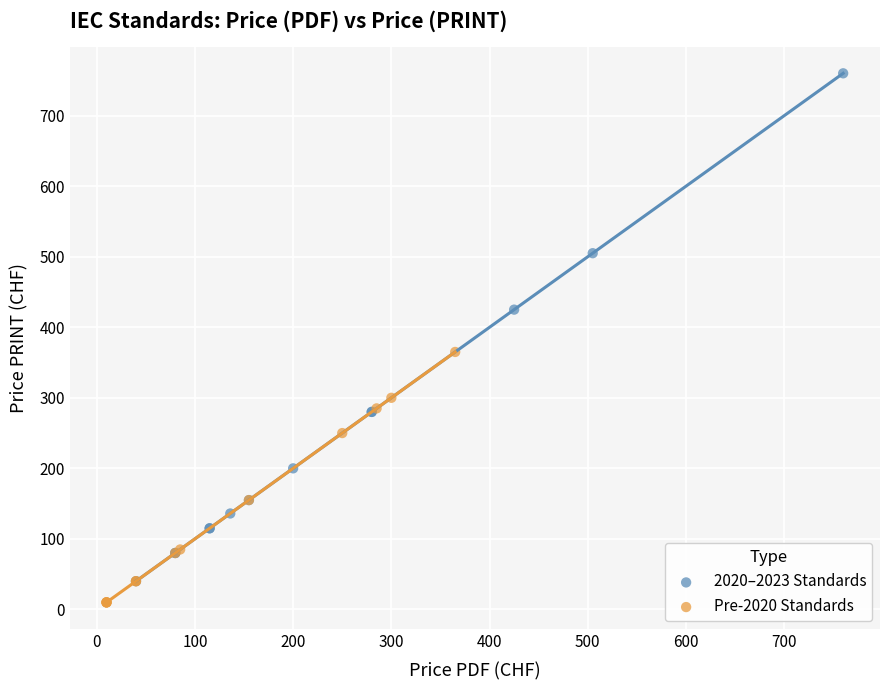

Which series reaches the maximum Y coordinate?

2020–2023 Standards